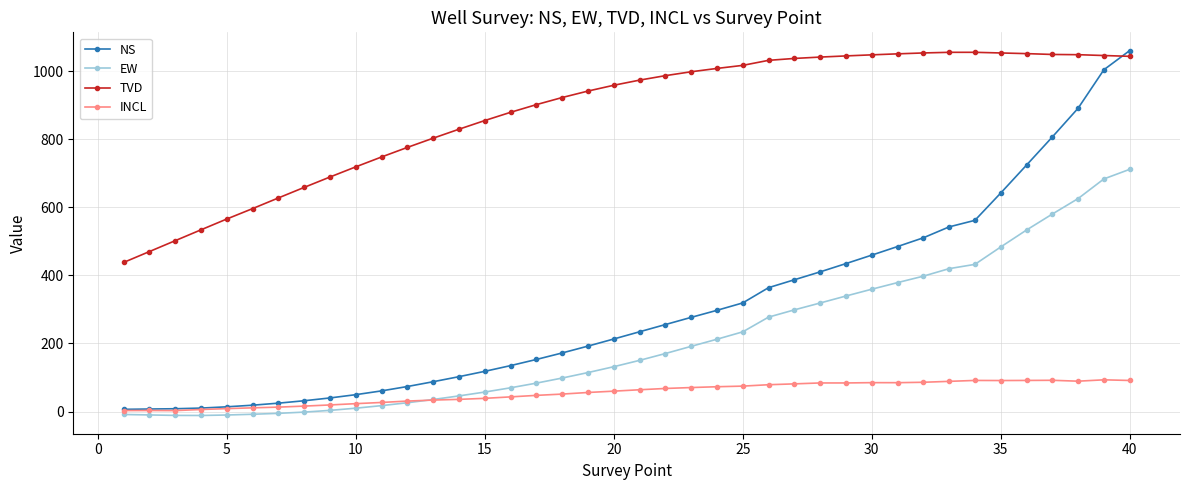

What is the minimum value shown in the chart?

-11.6